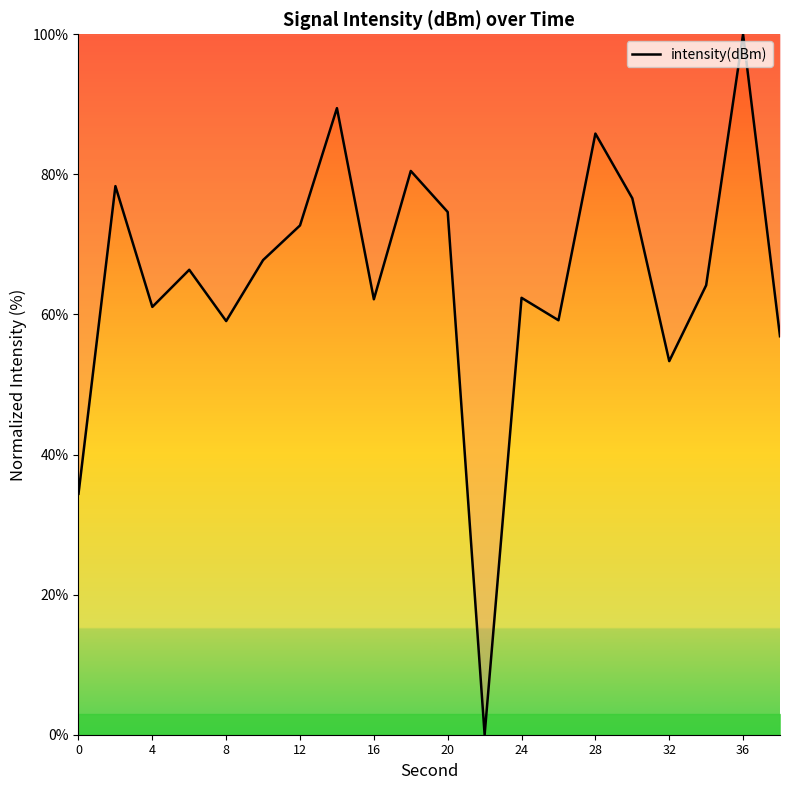

What is the greatest value displayed?

100.0